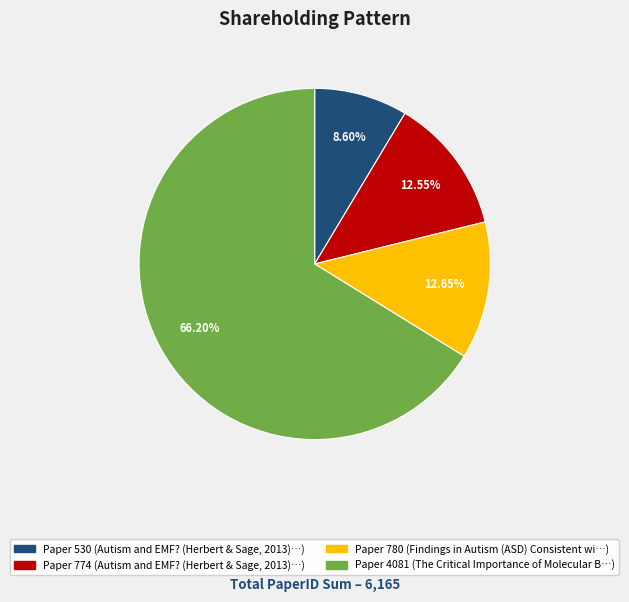

Is there any slice that represents more than half of the pie?

Yes